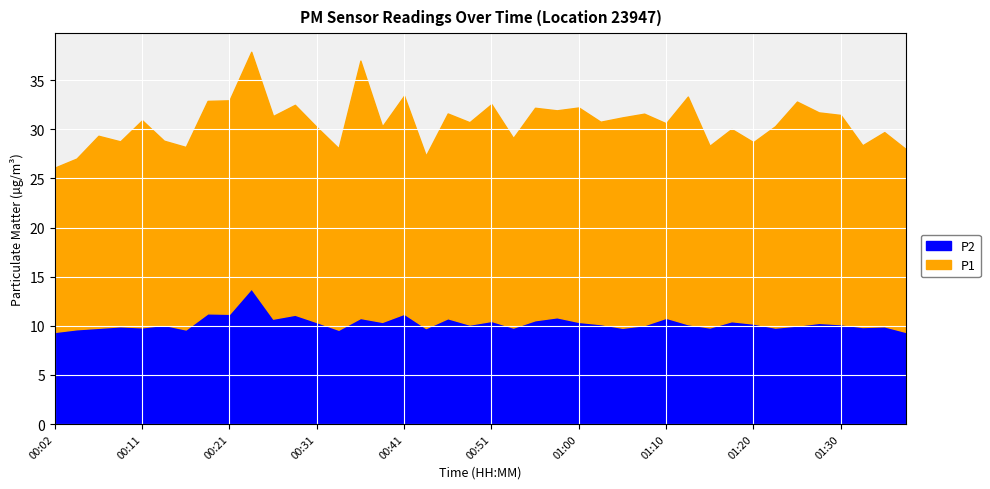

How many data points in P1 are less than 20?

18